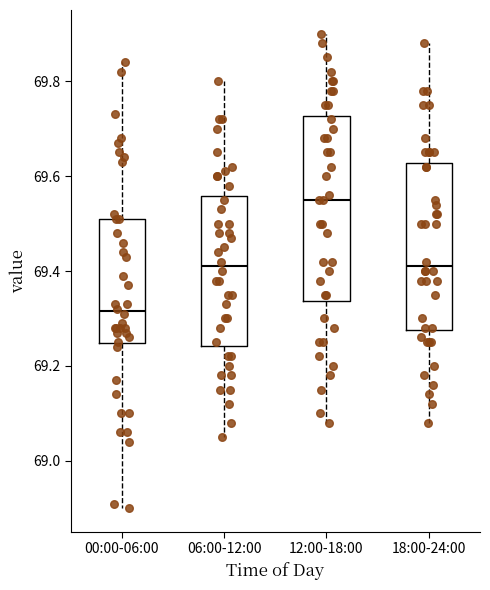

Which box has the lowest median line?

00:00-06:00